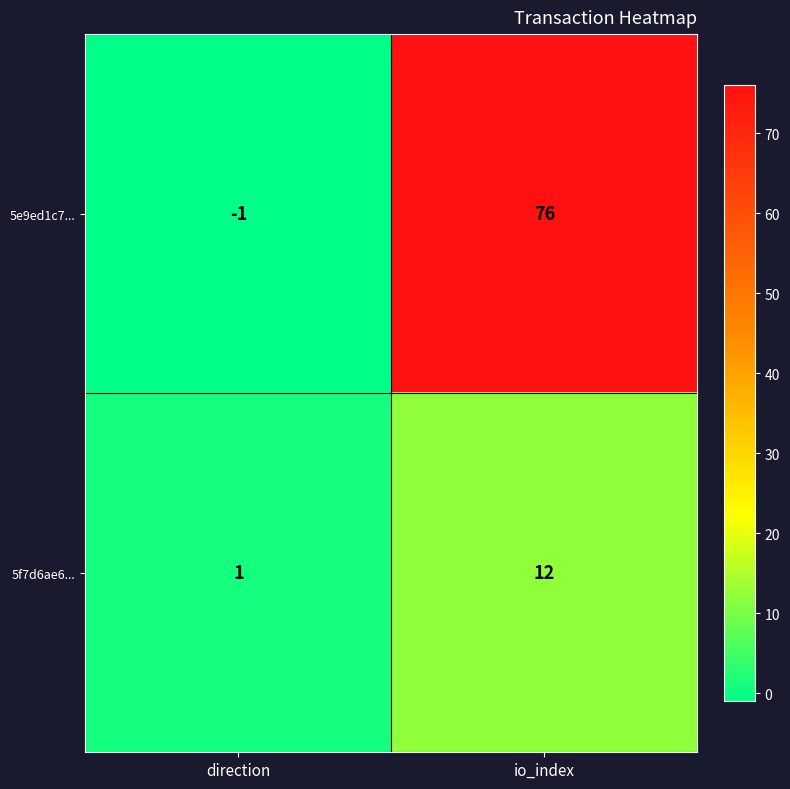

Reading right to left, what are all the values shown in this chart?

5e9ed1c7...: 76	-1
5f7d6ae6...: 12	1